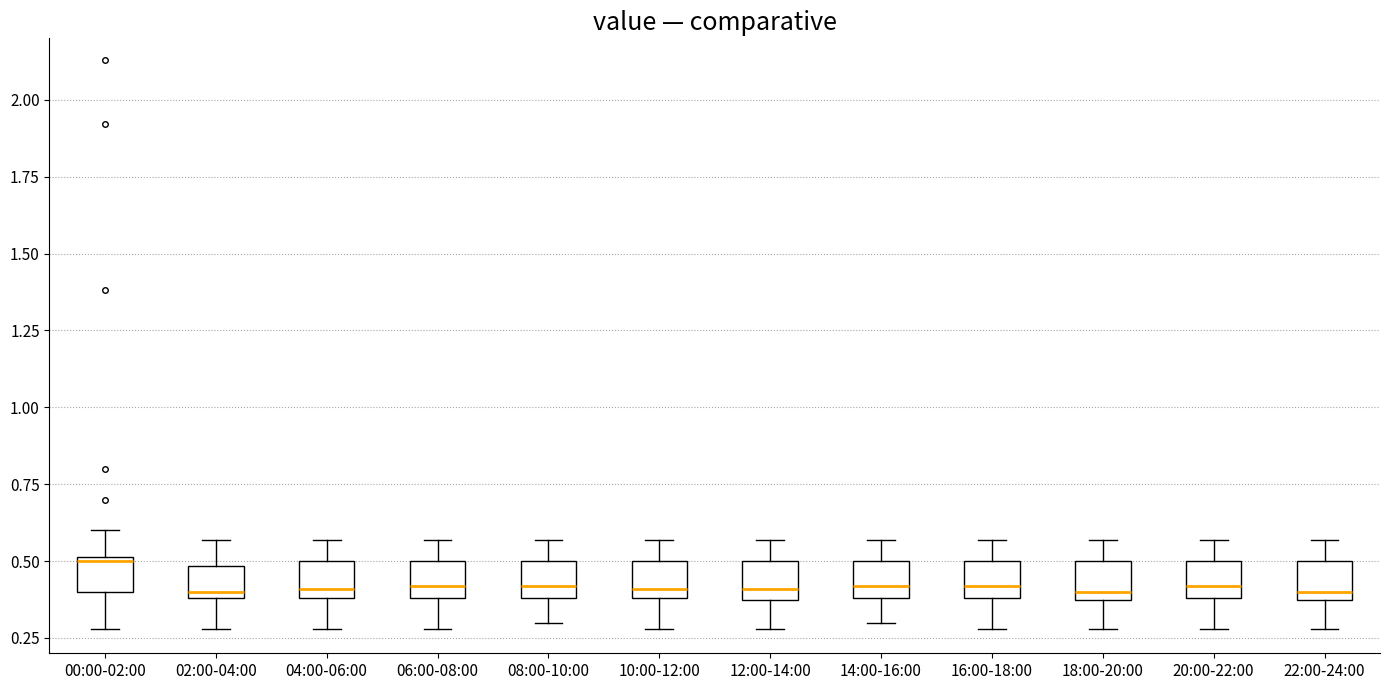

Reading left to right, read every box against the y-axis: the position of its median line, the range the box covers, and the ends of its whiskers. The values are not printed on the chart, so give them approximately, as read against the axis.

00:00-02:00: median 0.50, box 0.40 to 0.50, whiskers 0.30 to 0.60
02:00-04:00: median 0.40 (just above the box's lower edge), box 0.40 to 0.50, whiskers 0.30 to 0.55
04:00-06:00: median 0.40 (just above the box's lower edge), box 0.40 to 0.50, whiskers 0.30 to 0.55
06:00-08:00: median 0.40 (just above the box's lower edge), box 0.40 to 0.50, whiskers 0.30 to 0.55
08:00-10:00: median 0.40 (just above the box's lower edge), box 0.40 to 0.50, whiskers 0.30 to 0.55
10:00-12:00: median 0.40 (just above the box's lower edge), box 0.40 to 0.50, whiskers 0.30 to 0.55
12:00-14:00: median 0.40, box 0.35 to 0.50, whiskers 0.30 to 0.55
14:00-16:00: median 0.40 (just above the box's lower edge), box 0.40 to 0.50, whiskers 0.30 to 0.55
16:00-18:00: median 0.40 (just above the box's lower edge), box 0.40 to 0.50, whiskers 0.30 to 0.55
18:00-20:00: median 0.40, box 0.35 to 0.50, whiskers 0.30 to 0.55
20:00-22:00: median 0.40 (just above the box's lower edge), box 0.40 to 0.50, whiskers 0.30 to 0.55
22:00-24:00: median 0.40, box 0.35 to 0.50, whiskers 0.30 to 0.55